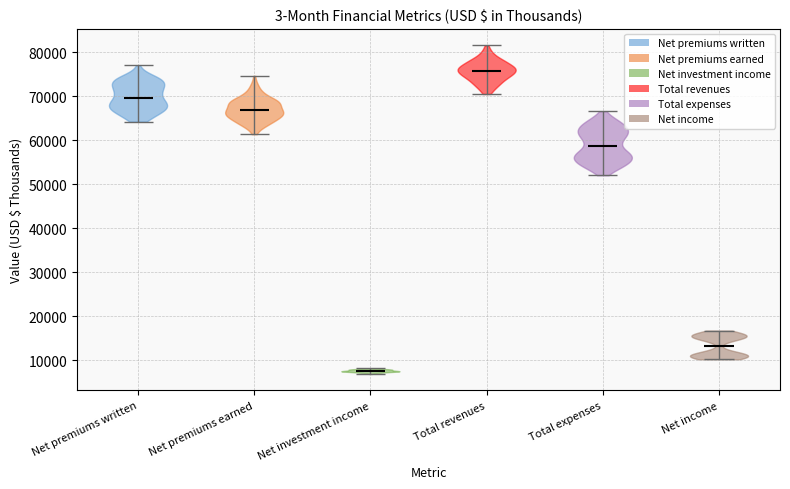

Reading left to right, read every violin against the y-axis: where its median line is, and the lowest and highest points it reaches. The values are not printed on the chart, so give them approximately, as read against the axis.

Net premiums written: median line 70000, lowest point 64000, highest point 77000
Net premiums earned: median line 67000, lowest point 61000, highest point 75000
Net investment income: median line 8000, lowest point 7000, highest point 8000
Total revenues: median line 76000, lowest point 71000, highest point 82000
Total expenses: median line 59000, lowest point 52000, highest point 67000
Net income: median line 13000, lowest point 10000, highest point 17000